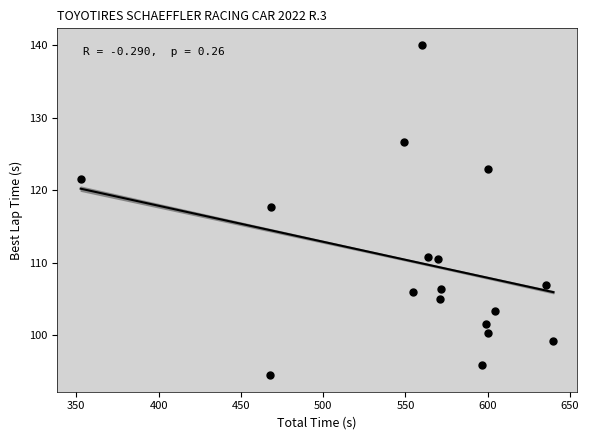

What is the range of X values (max minus min)?

287.3